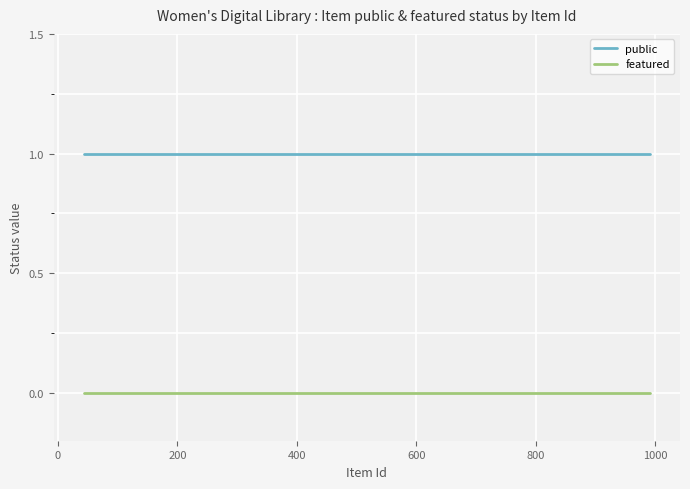

Count the number of data series in this chart.

2